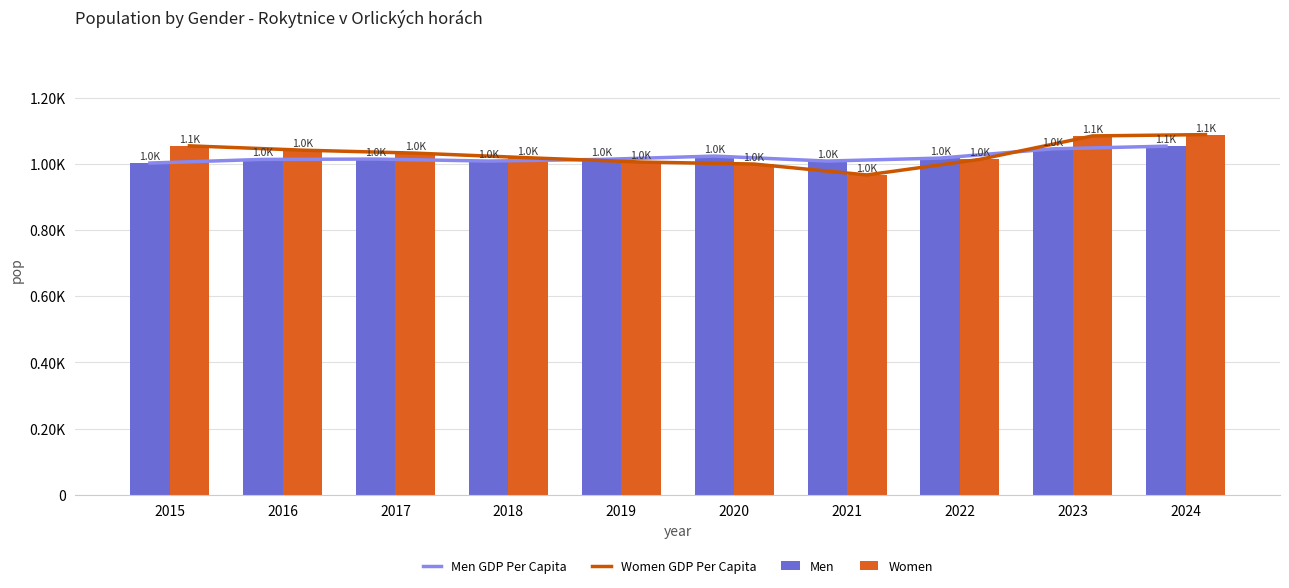

What is the spread (max minus min) of values at 2015?

52